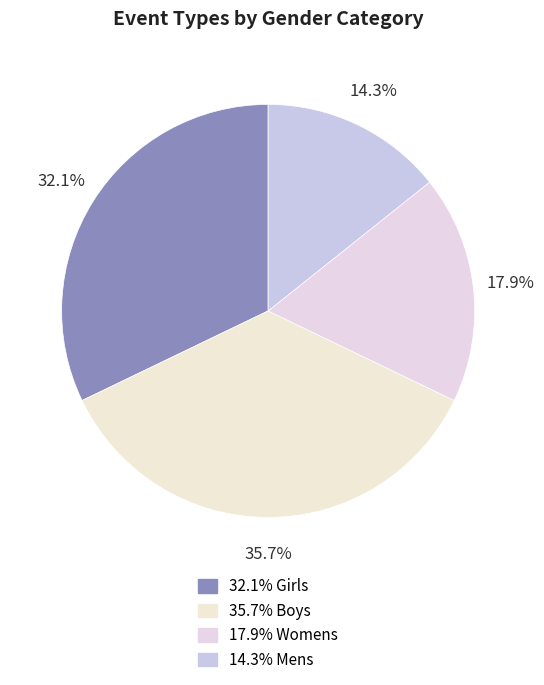

Count the number of slices in the pie.

4